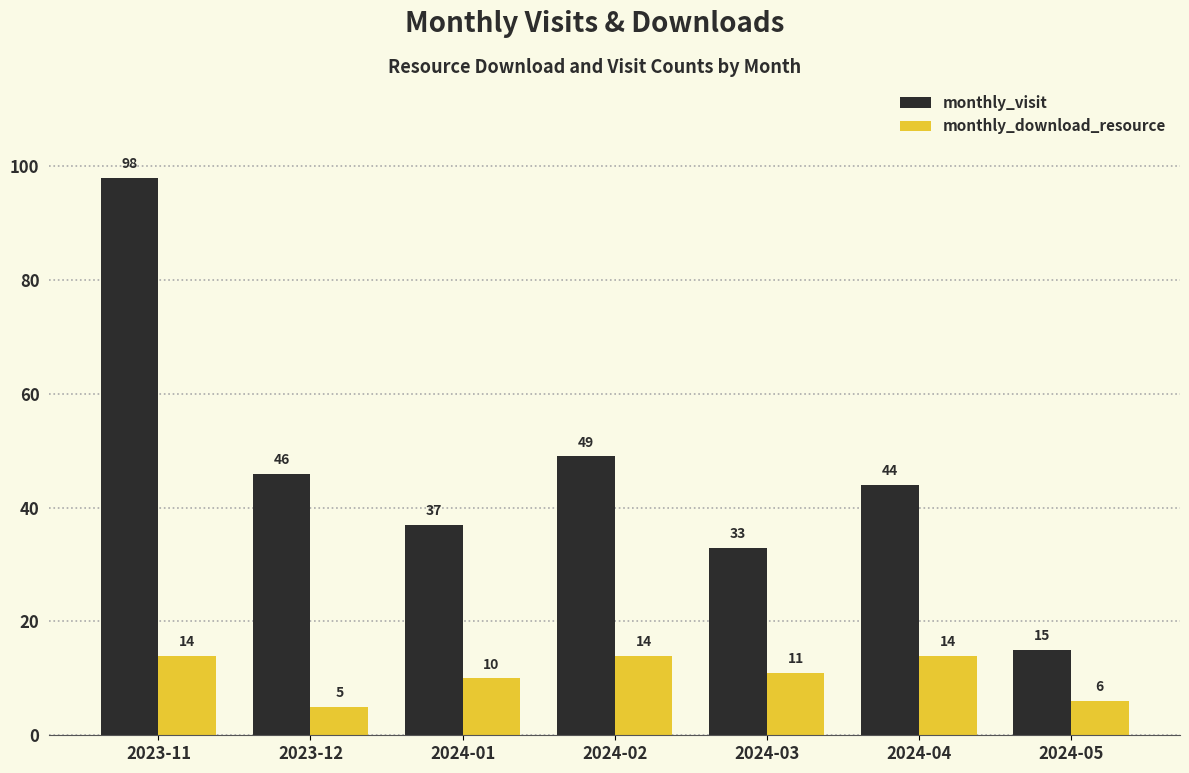

Reading right to left, transcribe all the data shown in this chart.

monthly_visit: 15	44	33	49	37	46	98
monthly_download_resource: 6	14	11	14	10	5	14